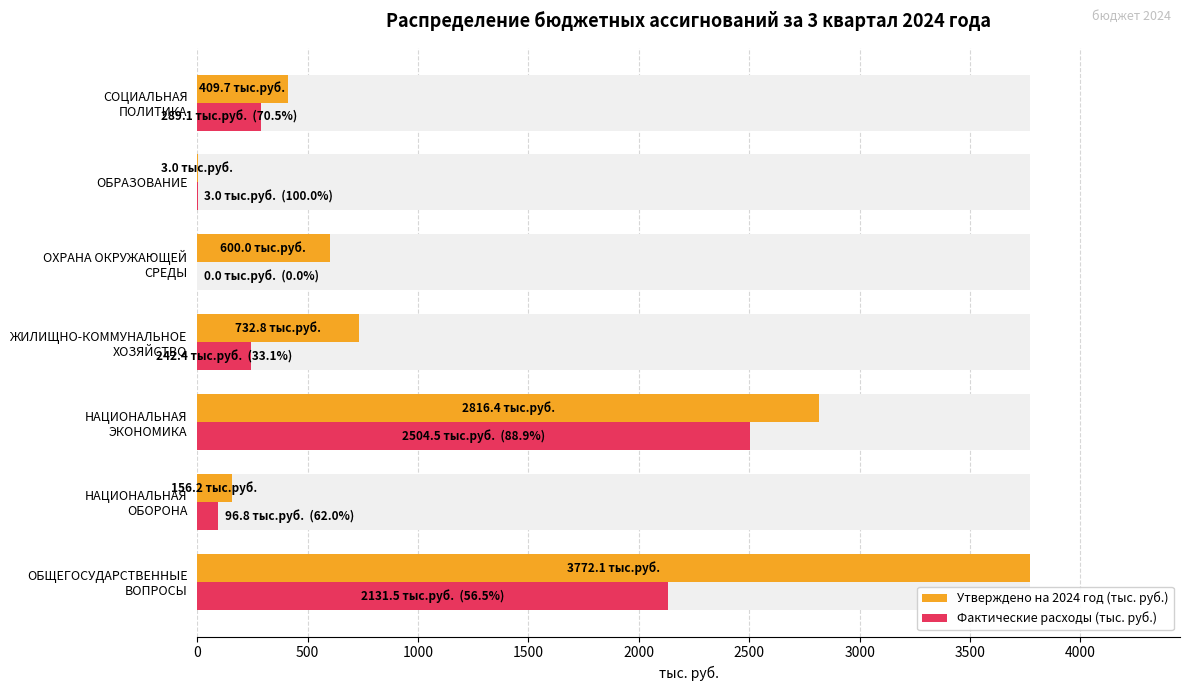

Is it true that Фактические расходы (тыс. руб.) equals 1.5 at ОБРАЗОВАНИЕ?

False